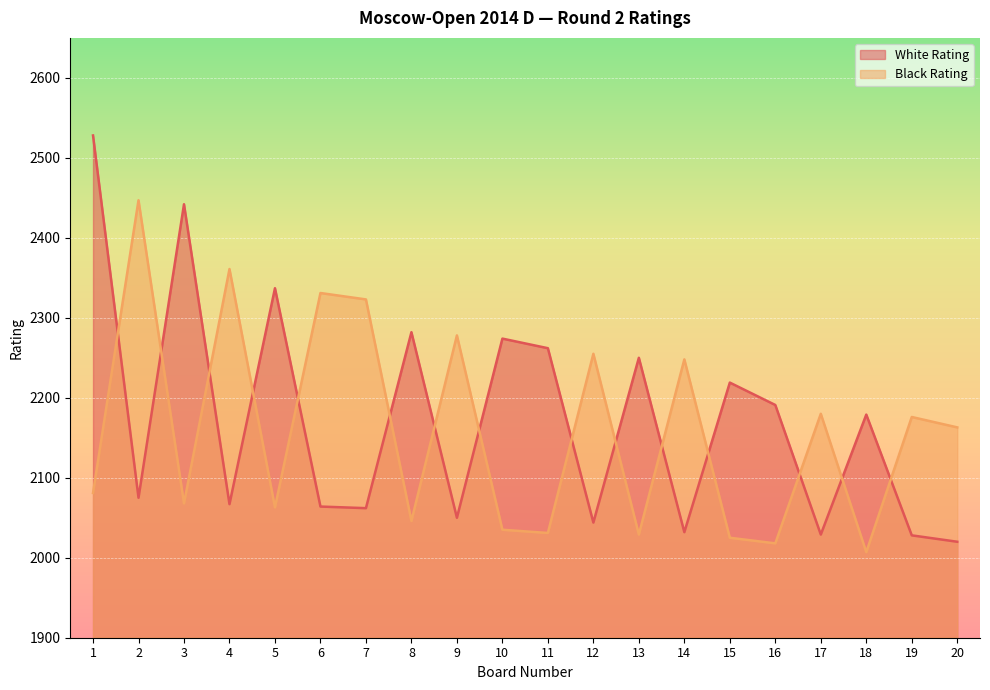

Which category has the highest value across all series?

1